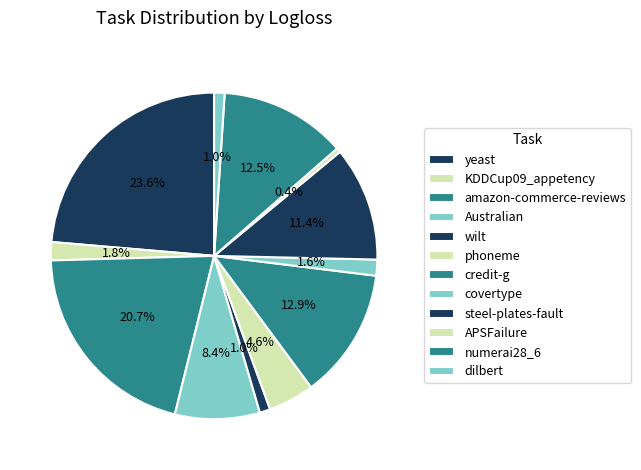

How many segments does this pie chart have?

12